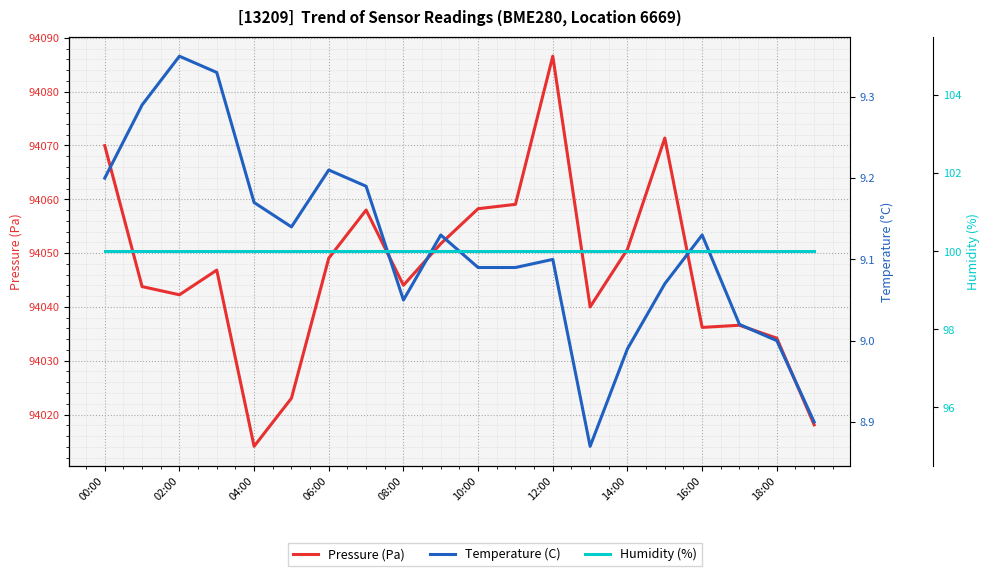

What are all the series names shown in the legend?

Pressure (Pa), Temperature (C), Humidity (%)